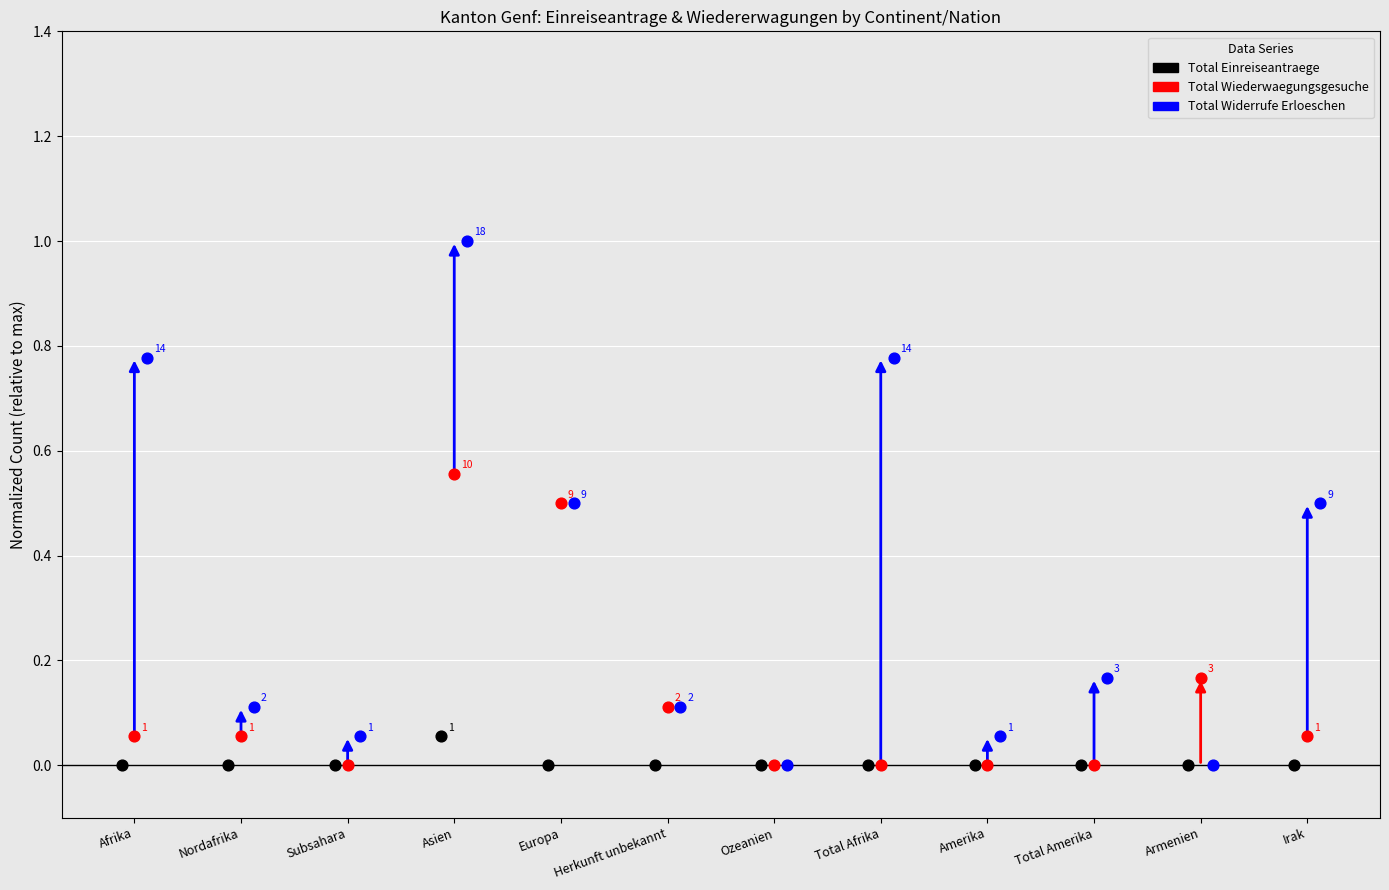

What are all the series names shown in the legend?

Total Einreiseantraege, Total Wiederwaegungsgesuche, Total Widerrufe Erloeschen